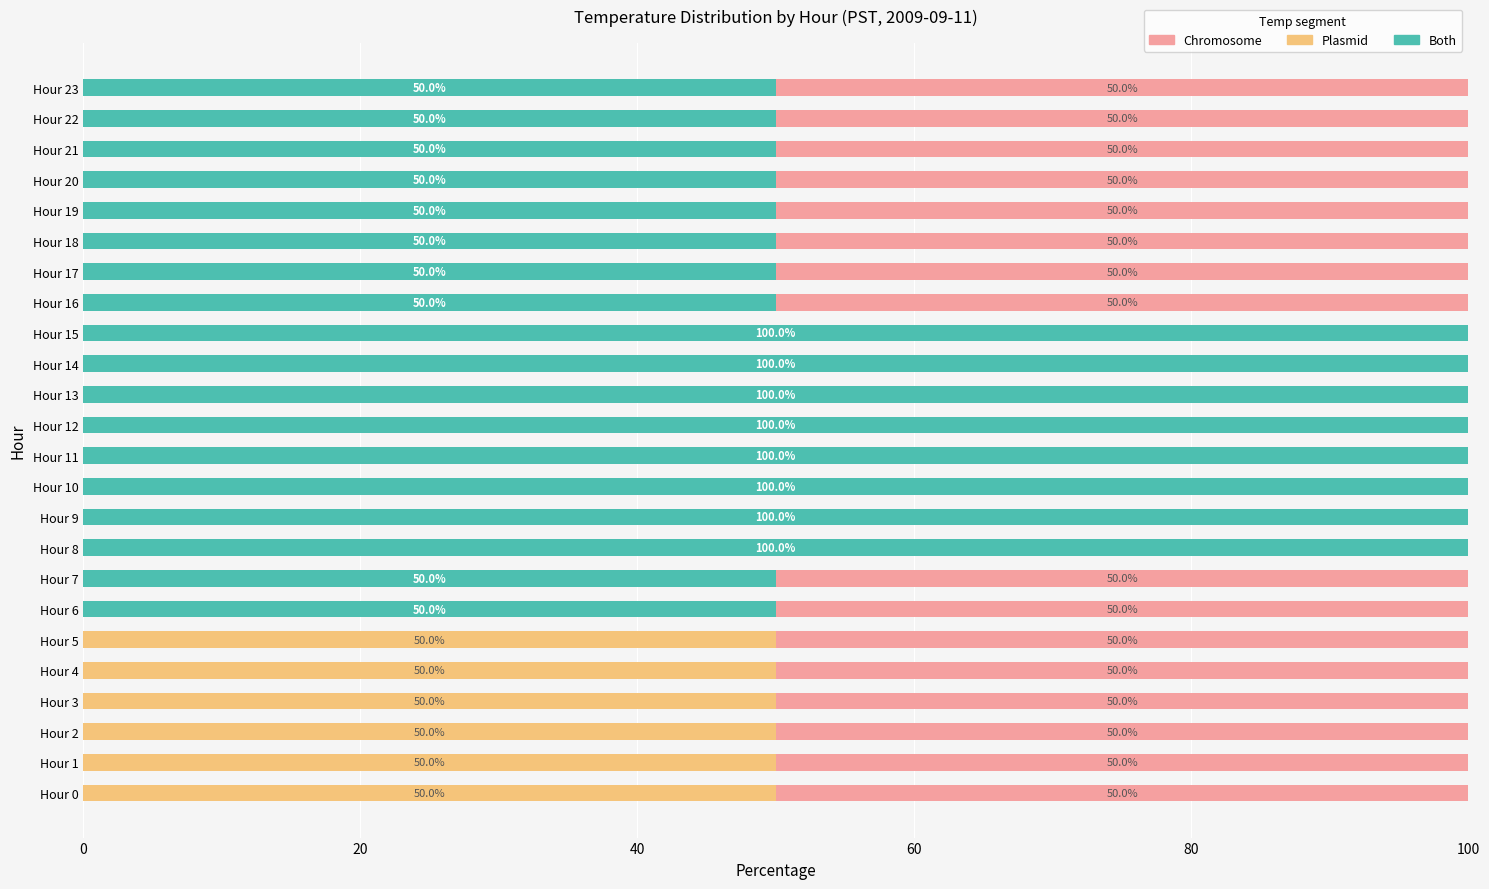

What is the highest value of the Both series?

100